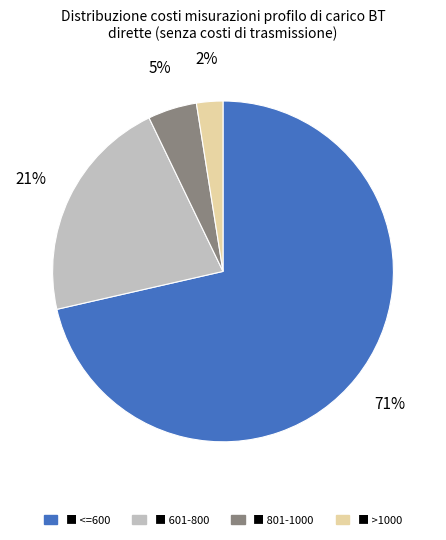

Does any single category account for the majority?

Yes